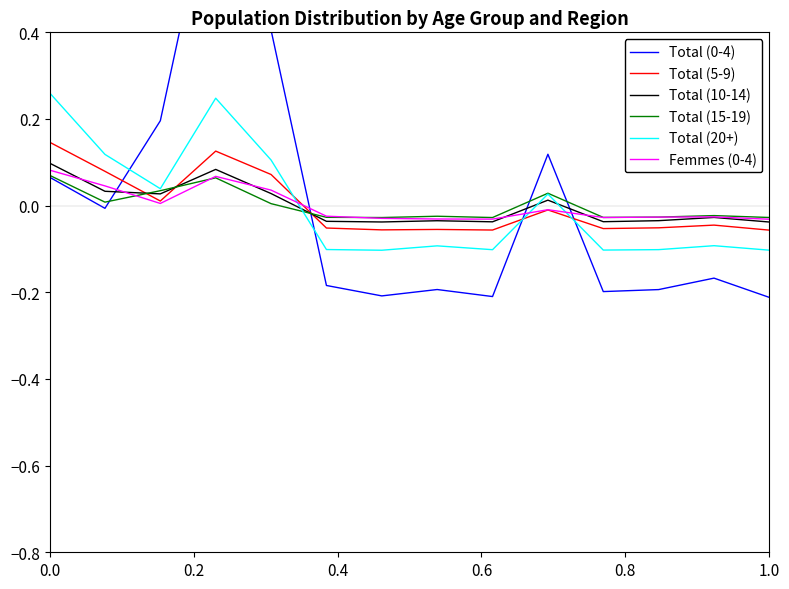

Reading left to right, transcribe all the data shown in this chart.

Total (0-4): 0.1	-0.0	0.2	0.8	0.4	-0.2	-0.2	-0.2	-0.2	0.1	-0.2	-0.2	-0.2	-0.2
Total (5-9): 0.1	0.1	0.0	0.1	0.1	-0.1	-0.1	-0.1	-0.1	-0.0	-0.1	-0.1	-0.0	-0.1
Total (10-14): 0.1	0.0	0.0	0.1	0.0	-0.0	-0.0	-0.0	-0.0	0.0	-0.0	-0.0	-0.0	-0.0
Total (15-19): 0.1	0.0	0.0	0.1	0.0	-0.0	-0.0	-0.0	-0.0	0.0	-0.0	-0.0	-0.0	-0.0
Total (20+): 0.3	0.1	0.0	0.2	0.1	-0.1	-0.1	-0.1	-0.1	0.0	-0.1	-0.1	-0.1	-0.1
Femmes (0-4): 0.1	0.0	0.0	0.1	0.0	-0.0	-0.0	-0.0	-0.0	-0.0	-0.0	-0.0	-0.0	-0.0